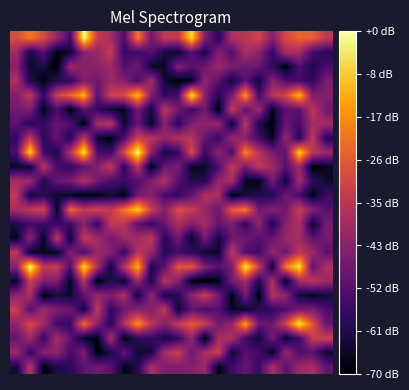

How many categories are shown in the chart?

24